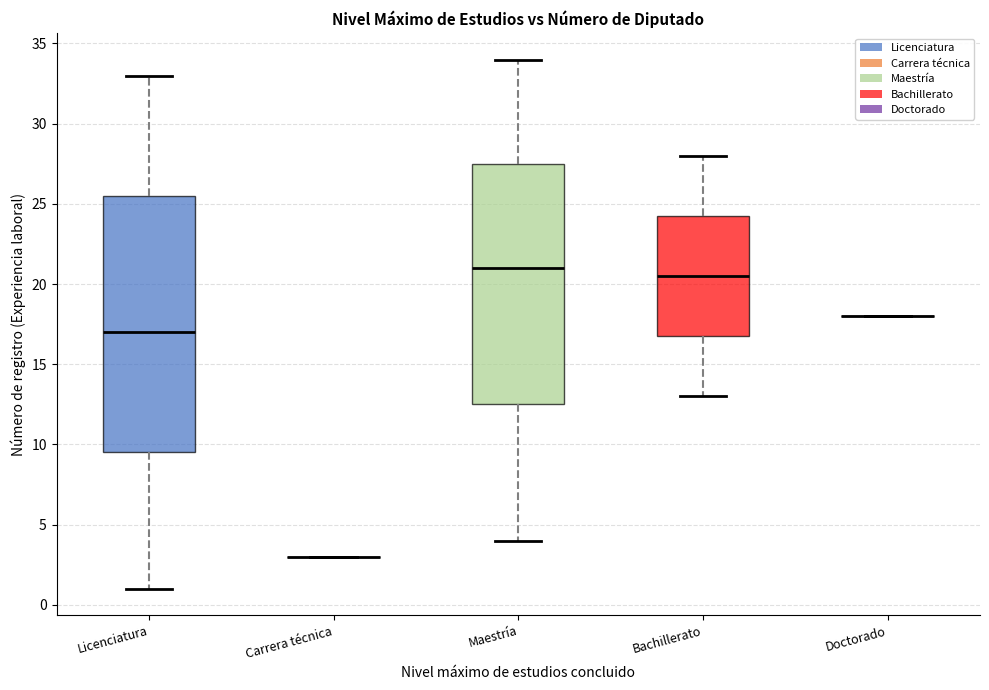

Comparing the boxes themselves (not the whiskers), which one is the tallest?

Licenciatura